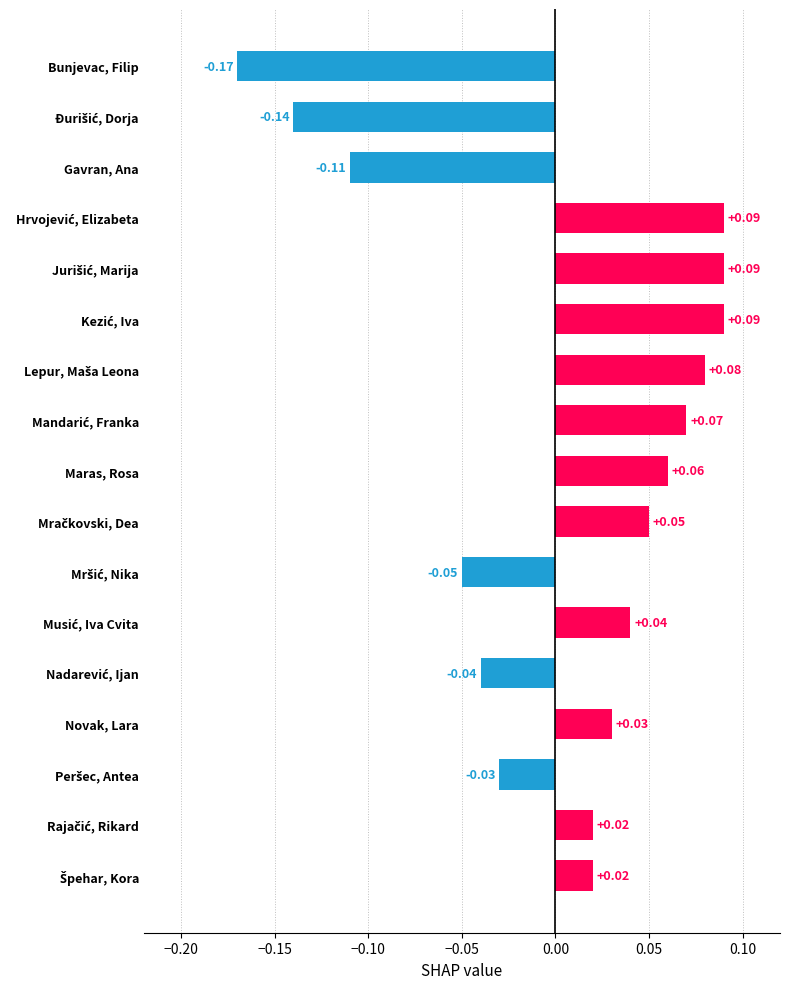

How many negative values are there?

6